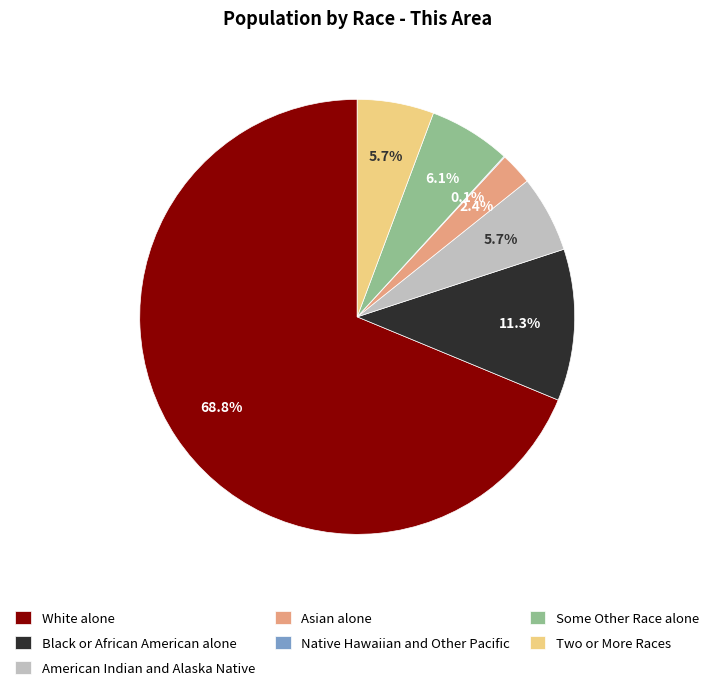

To the nearest percent, what is the difference between the largest and smallest slice percentages?

69%